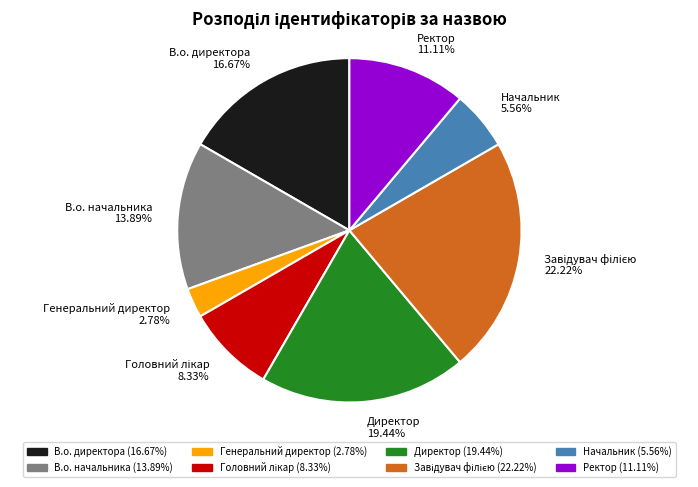

Does any single category account for the majority?

No